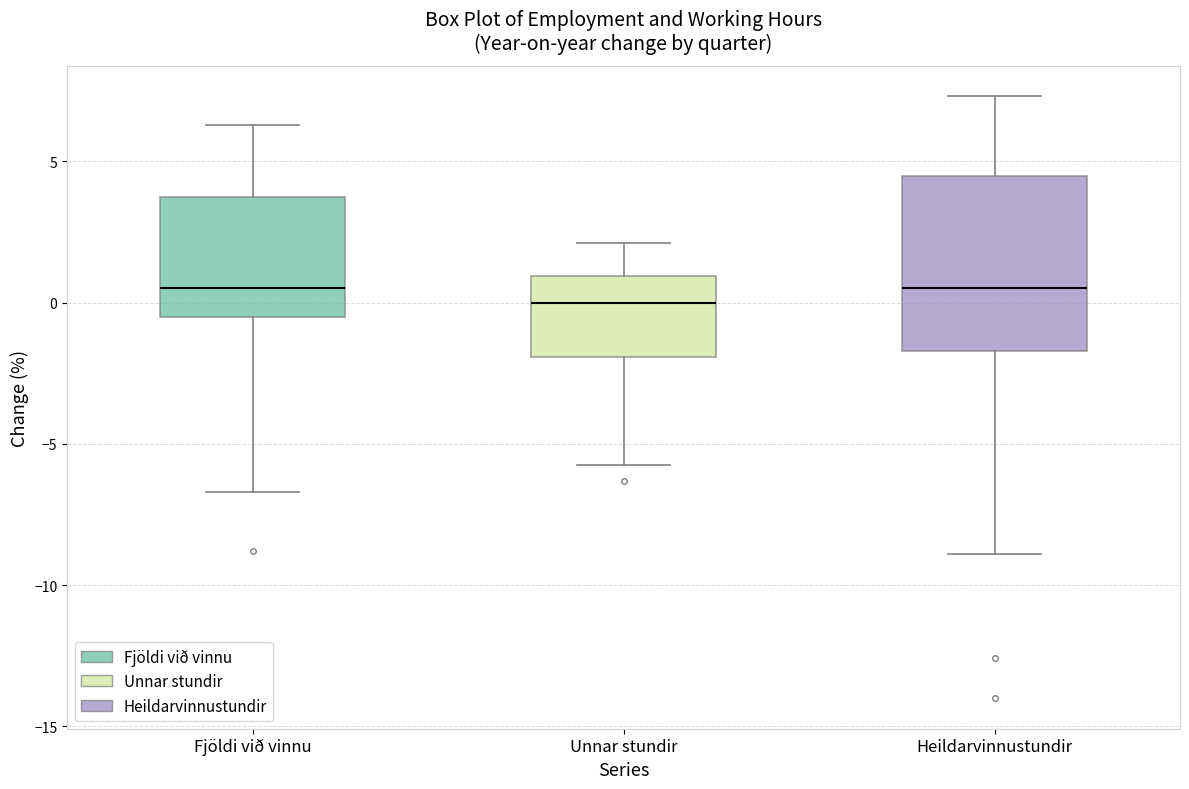

Reading left to right, transcribe this box plot: for each box, give where its median line is, the range the box spans, and where its two whiskers end, as read against the y-axis. The values are not printed on the chart, so give them approximately, as read against the axis.

Fjöldi við vinnu: median 0.5, box -0.5 to 3.5, whiskers -6.5 to 6.5
Unnar stundir: median 0.0, box -2.0 to 1.0, whiskers -5.5 to 2.0
Heildarvinnustundir: median 0.5, box -1.5 to 4.5, whiskers -9.0 to 7.5